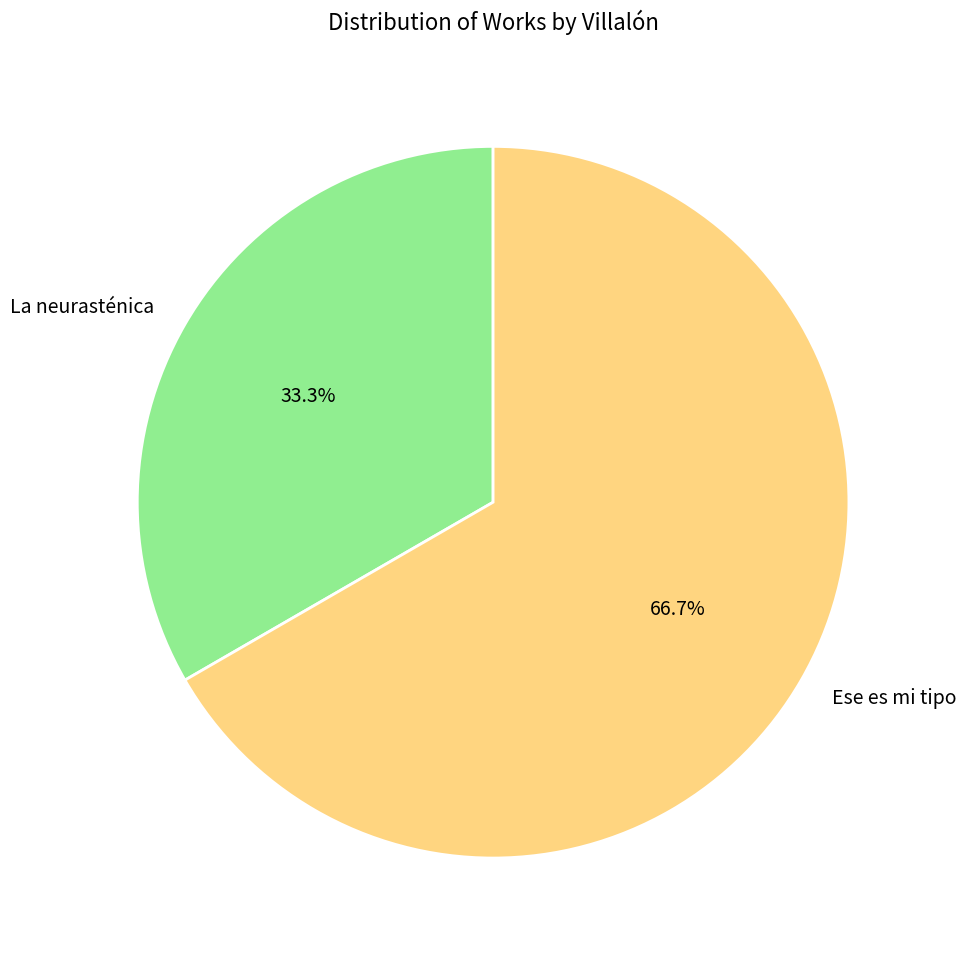

What is the ratio of the value at La neurasténica to the value at Ese es mi tipo?

0.5